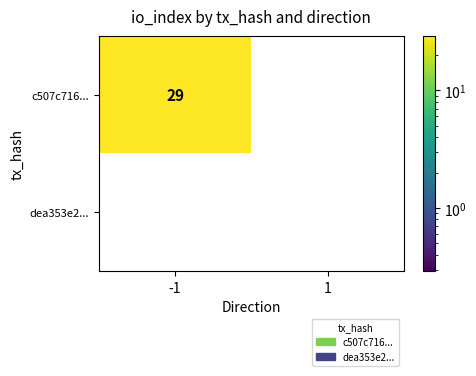

At which category is the sum across all series the highest?

-1